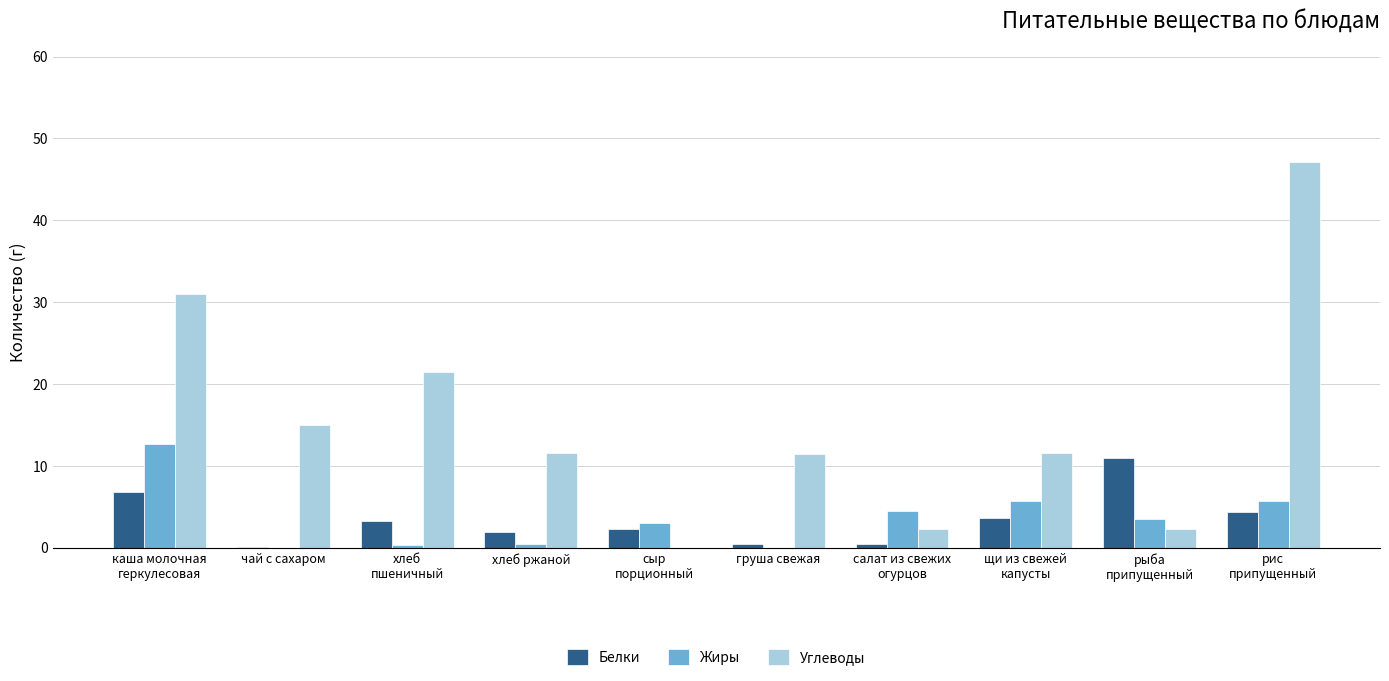

What are all the series names shown in the legend?

Белки, Жиры, Углеводы